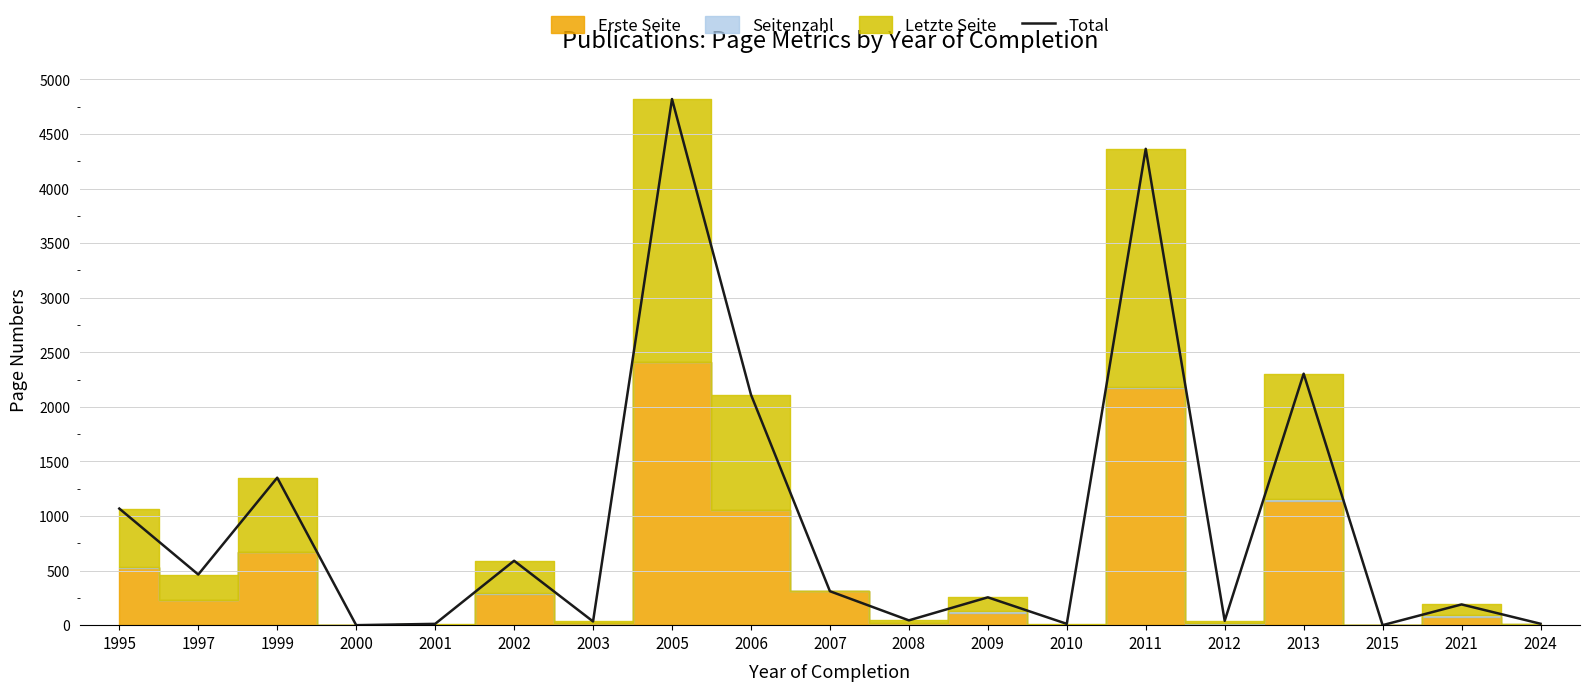

What is the change in value from 2010 to 2024?

+1